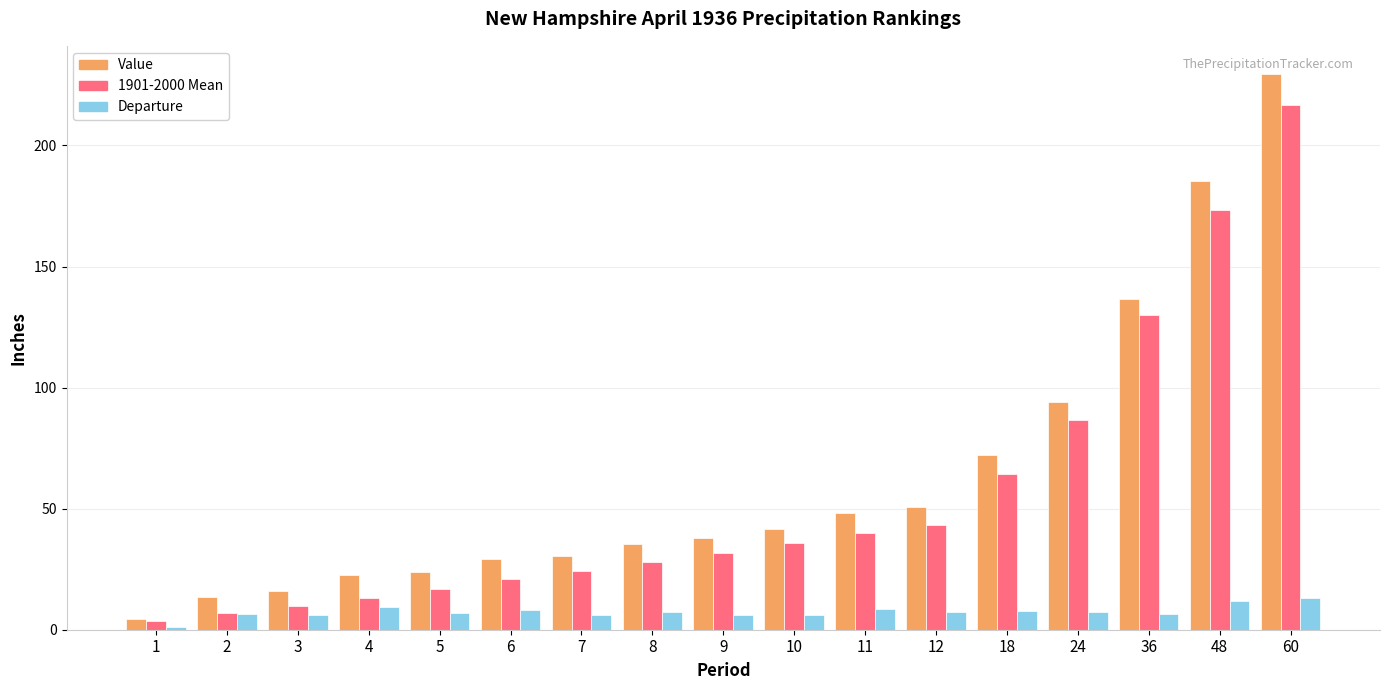

Which label corresponds to the smallest value in the chart?

1